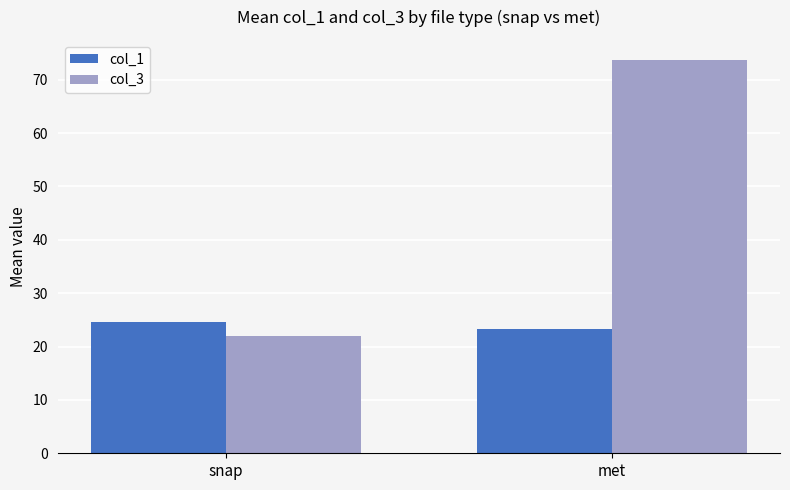

Reading left to right, extract all data points from this chart.

col_1: 24.6	23.3
col_3: 22.1	73.8